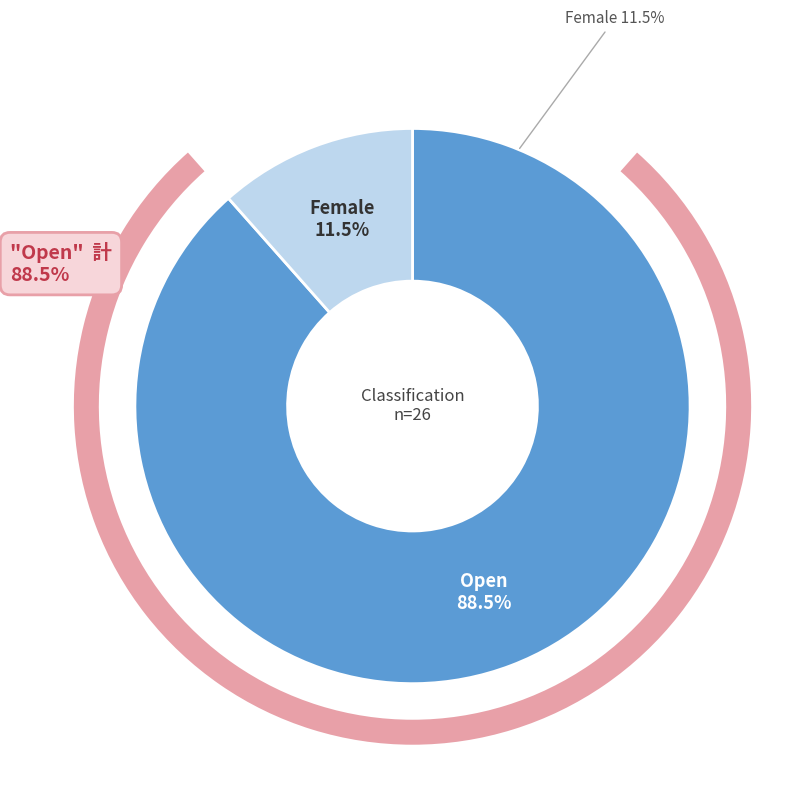

To the nearest percent, what is the combined percentage of Female and Open?

100%